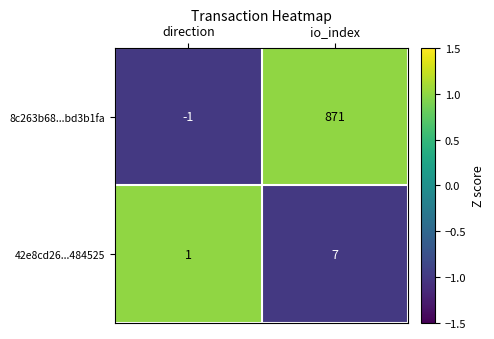

The value of 8c263b68...bd3b1fa at io_index is 1542. True or false?

False